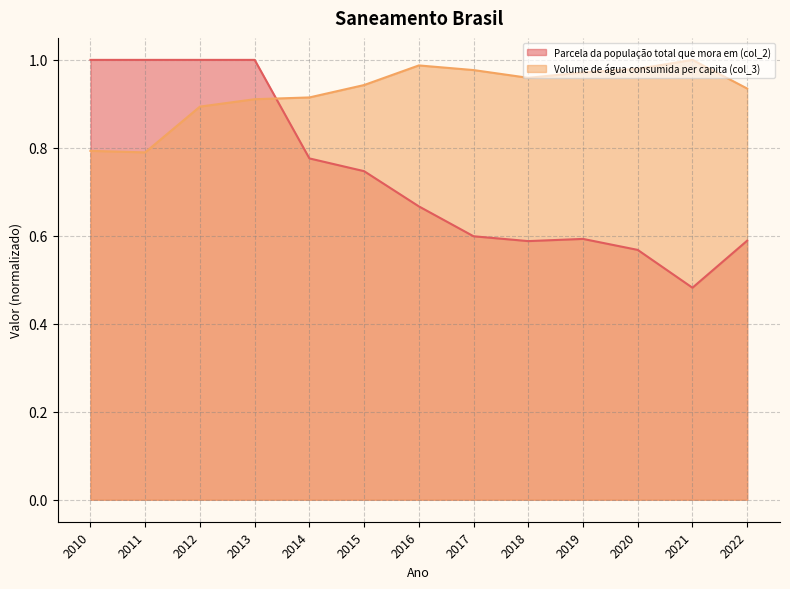

At which category is the sum across all series the highest?

2013